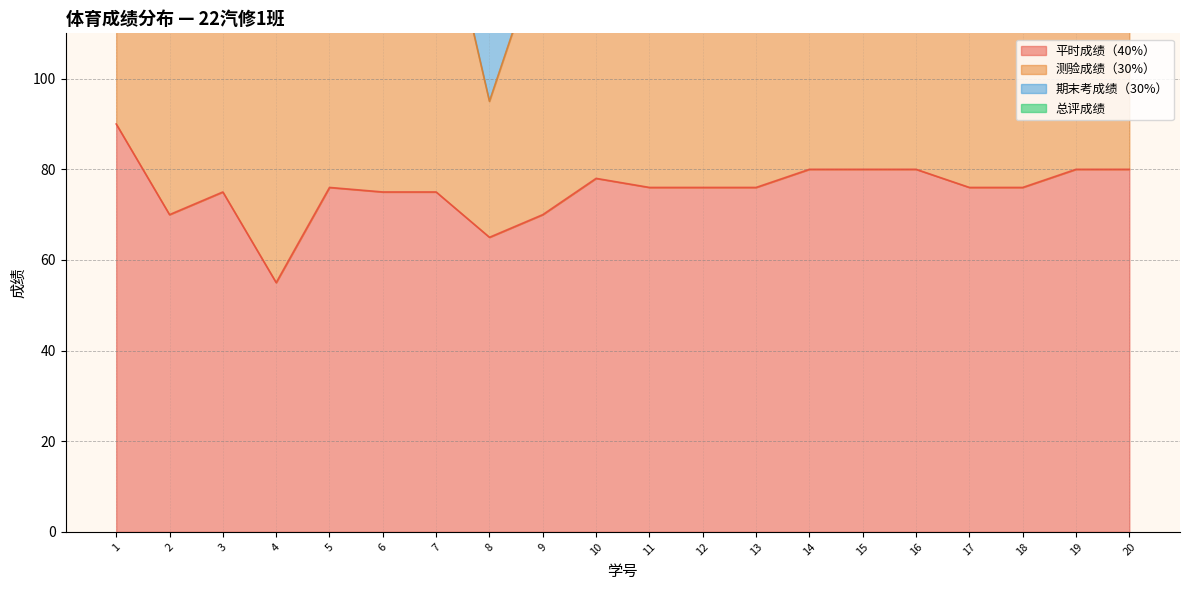

The value of 平时成绩（40%） at 19 is 41.5. True or false?

False